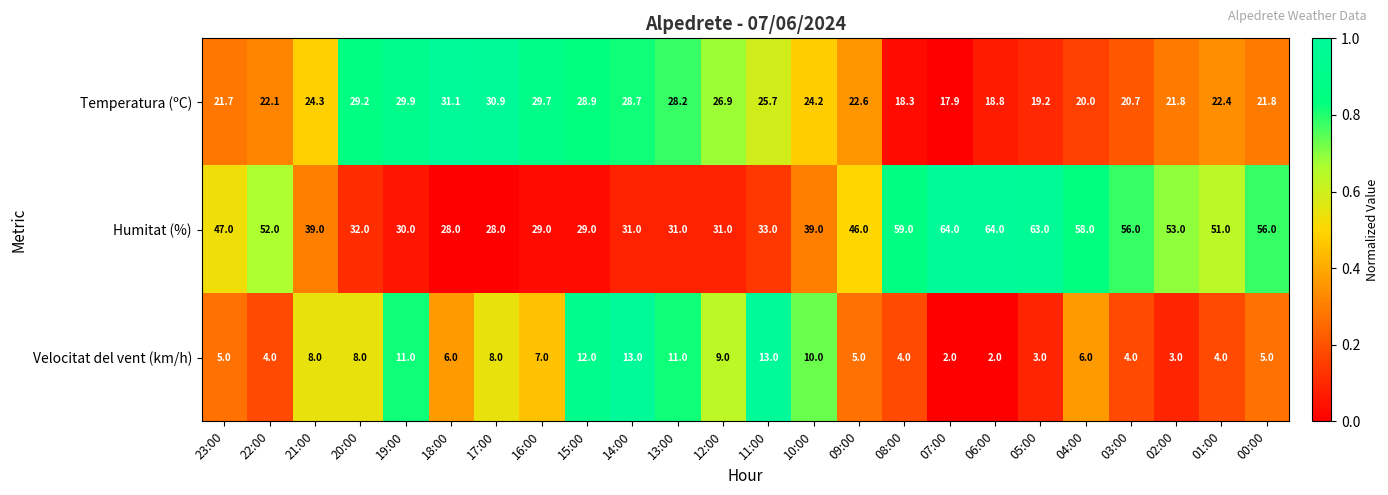

Which series has the largest total across all categories?

Humitat (%)